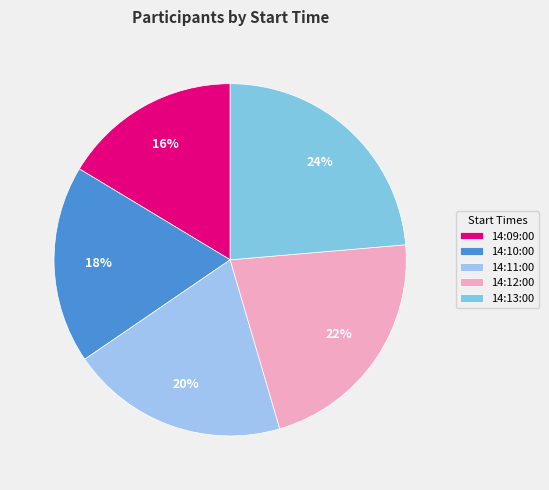

To the nearest percent, what is the average slice percentage?

20%